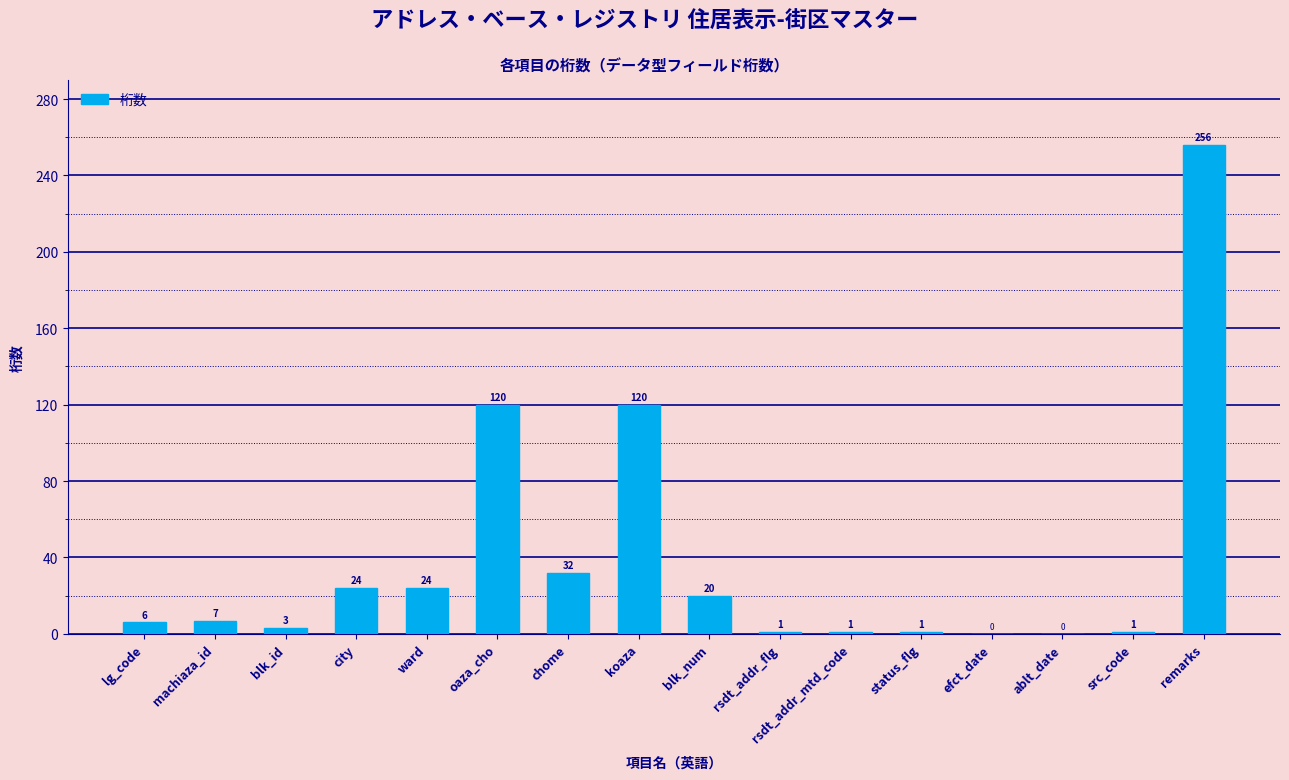

What is the change in value from lg_code to blk_num?

+14